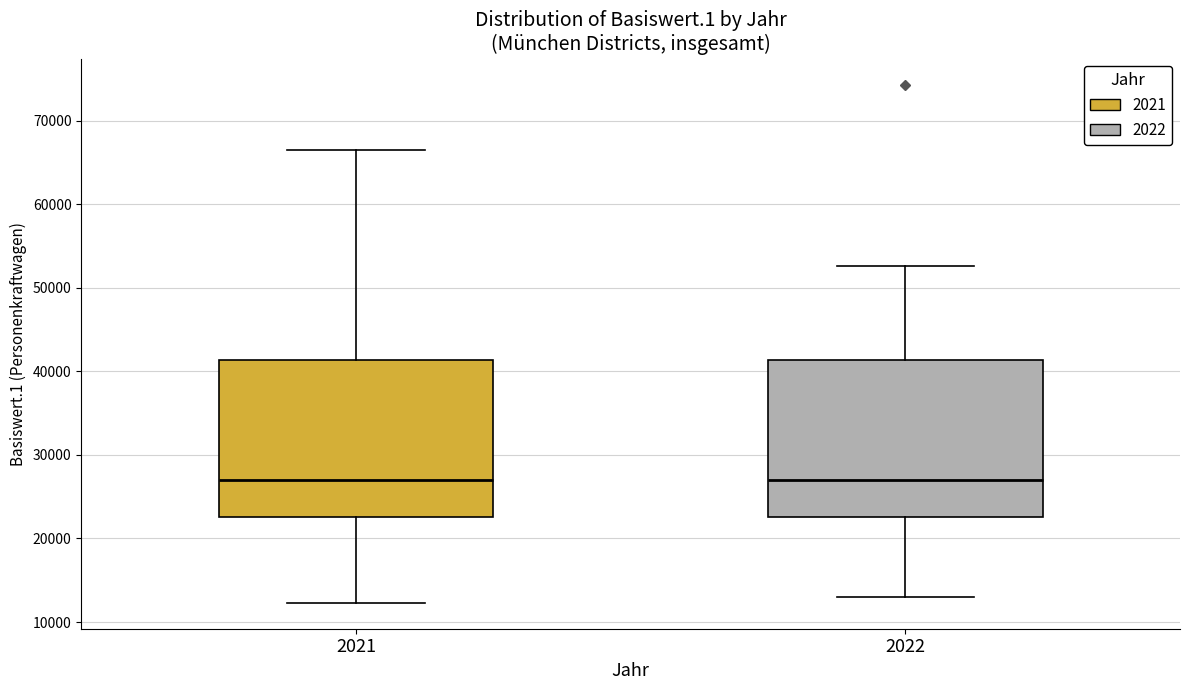

Where is the lower edge of the box at x = 2021 on the y-axis? The values are not printed on the chart, so give them approximately, as read against the axis.

23000